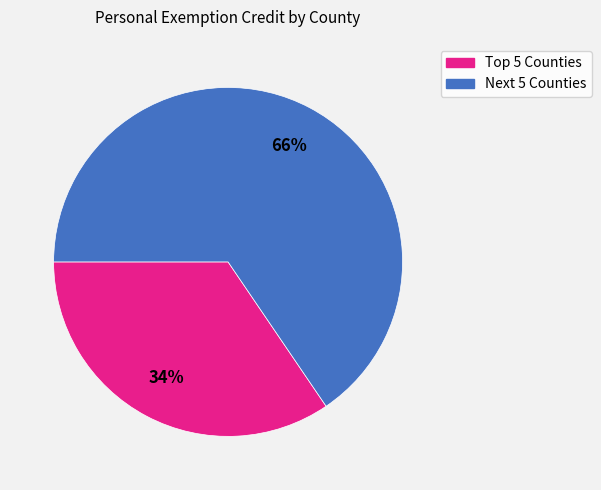

Rank the categories by value from lowest to highest.

Top 5 Counties, Next 5 Counties